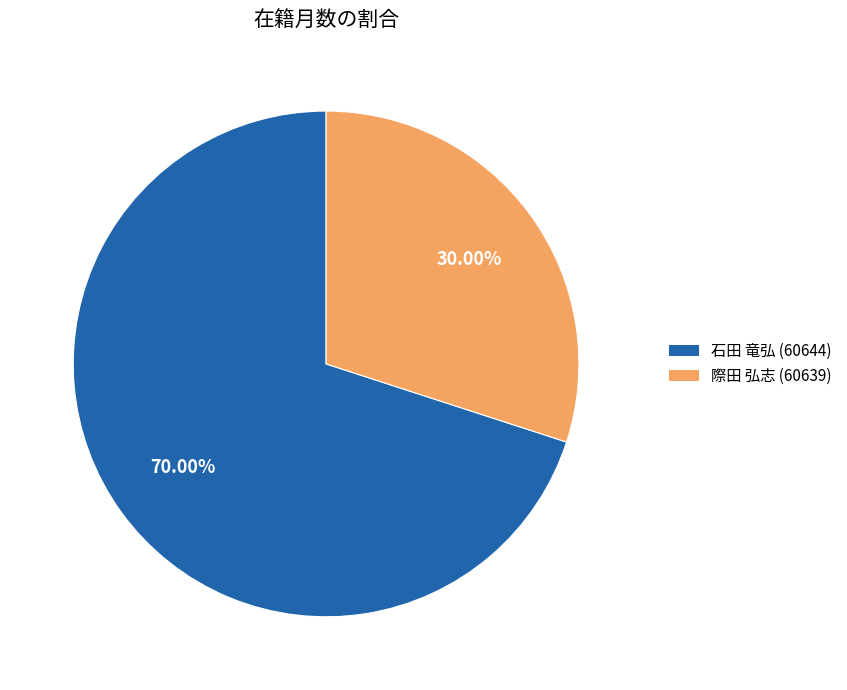

To the nearest percent, what is the difference between the largest and smallest slice percentages?

40%